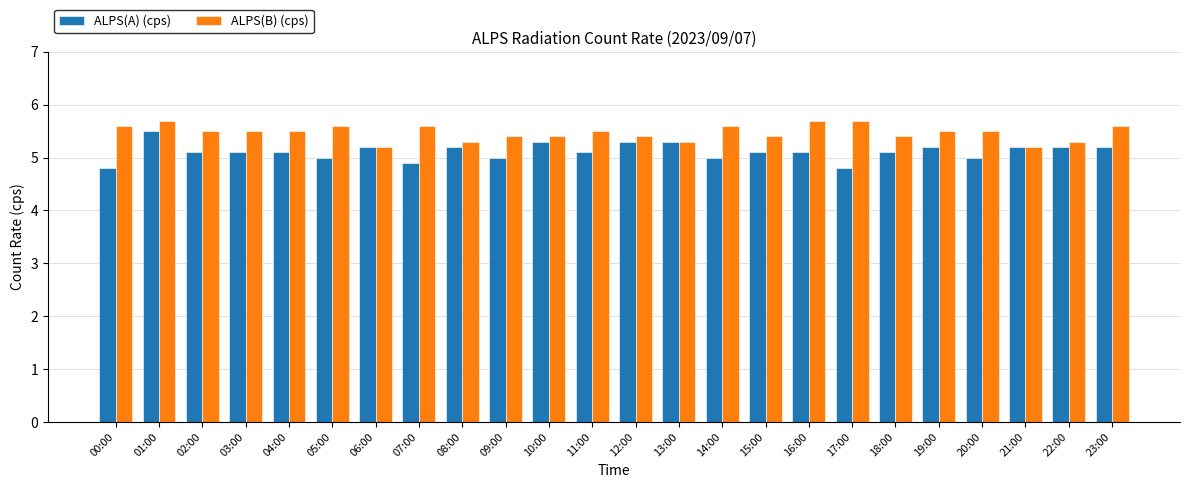

What is the smallest value displayed?

4.8